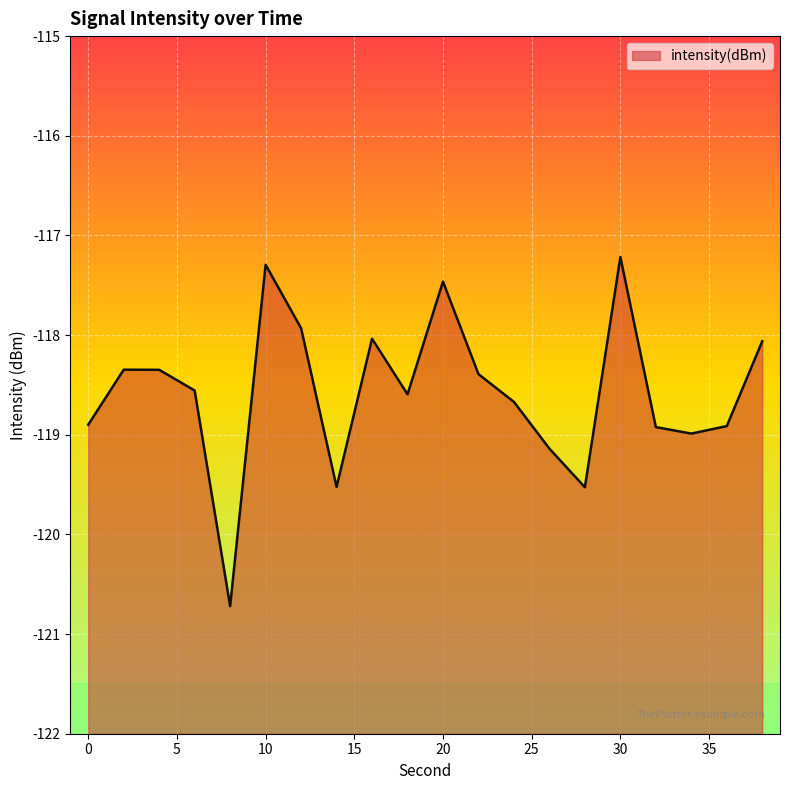

What is the minimum value shown in the chart?

-120.7